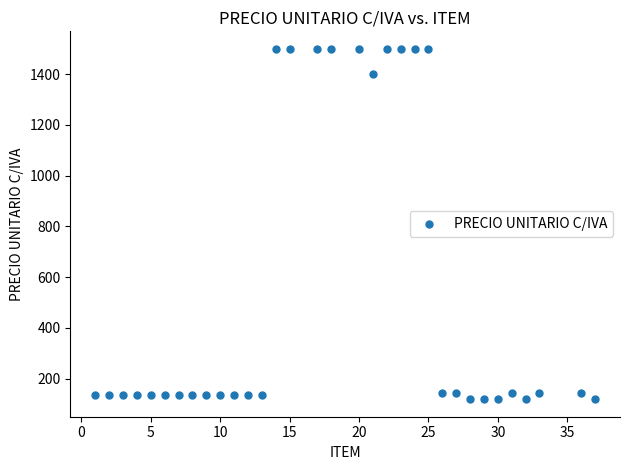

What Y value in the scatter plot is closest to 809?

1398.9